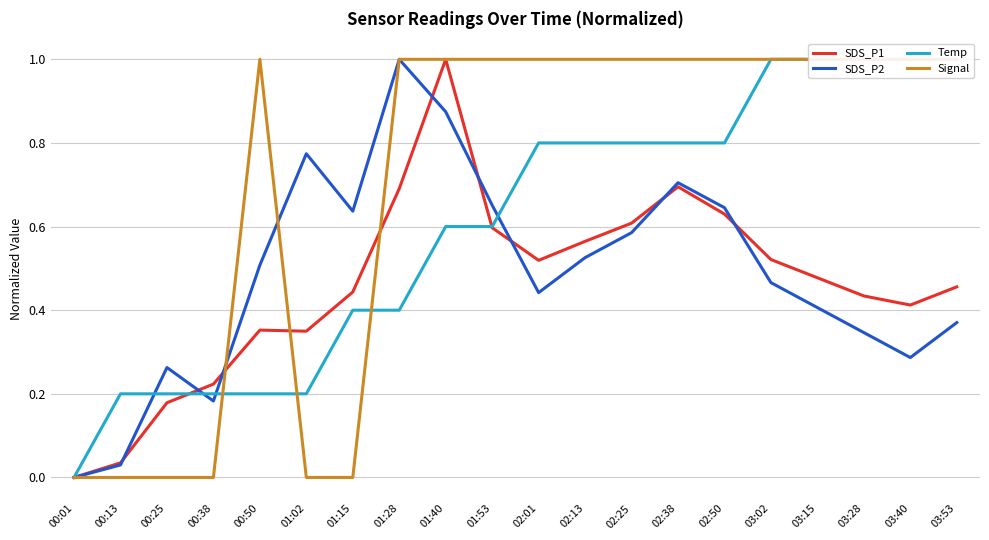

What position from the left is 02:38?

14